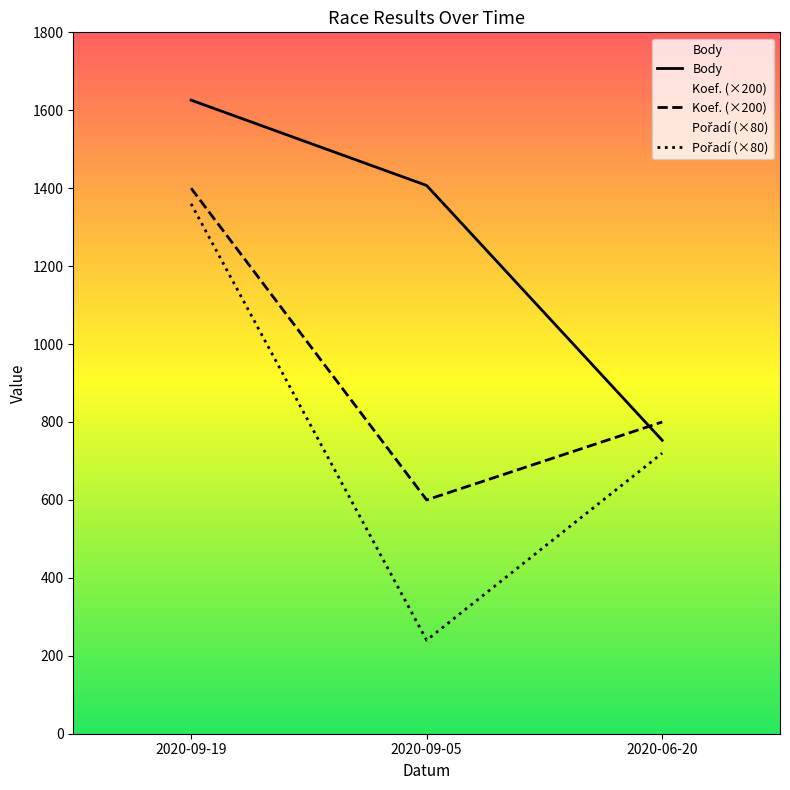

List the series in order of their overall mean, highest first.

Body, Koef. (×200), Pořadí (×80)